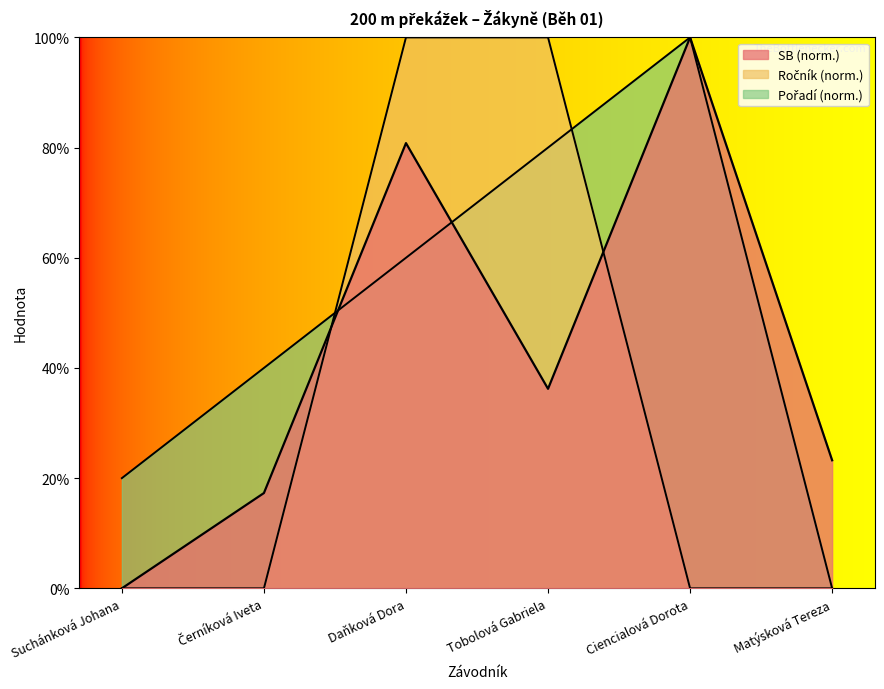

What is the label of the 1st point from the left?

Suchánková Johana